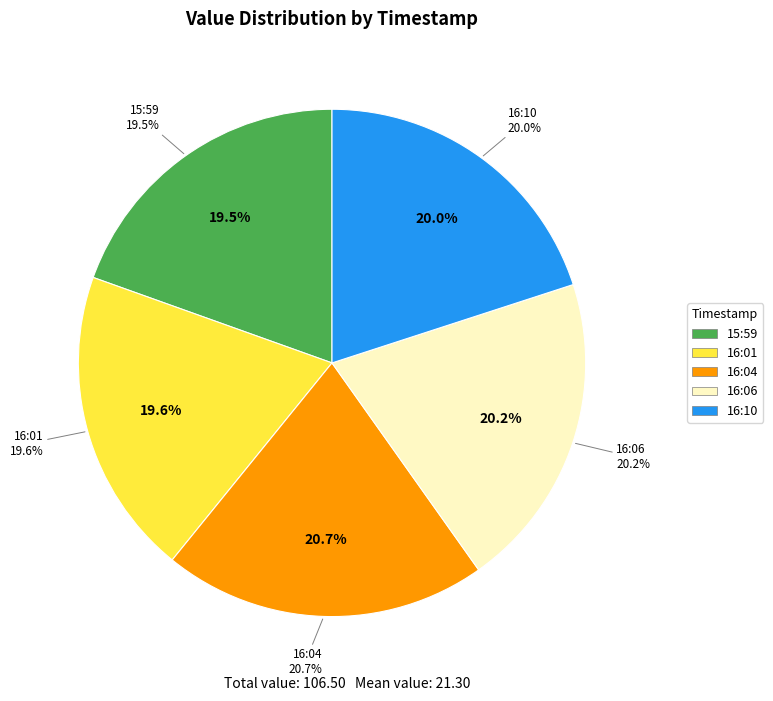

How many segments does this pie chart have?

5